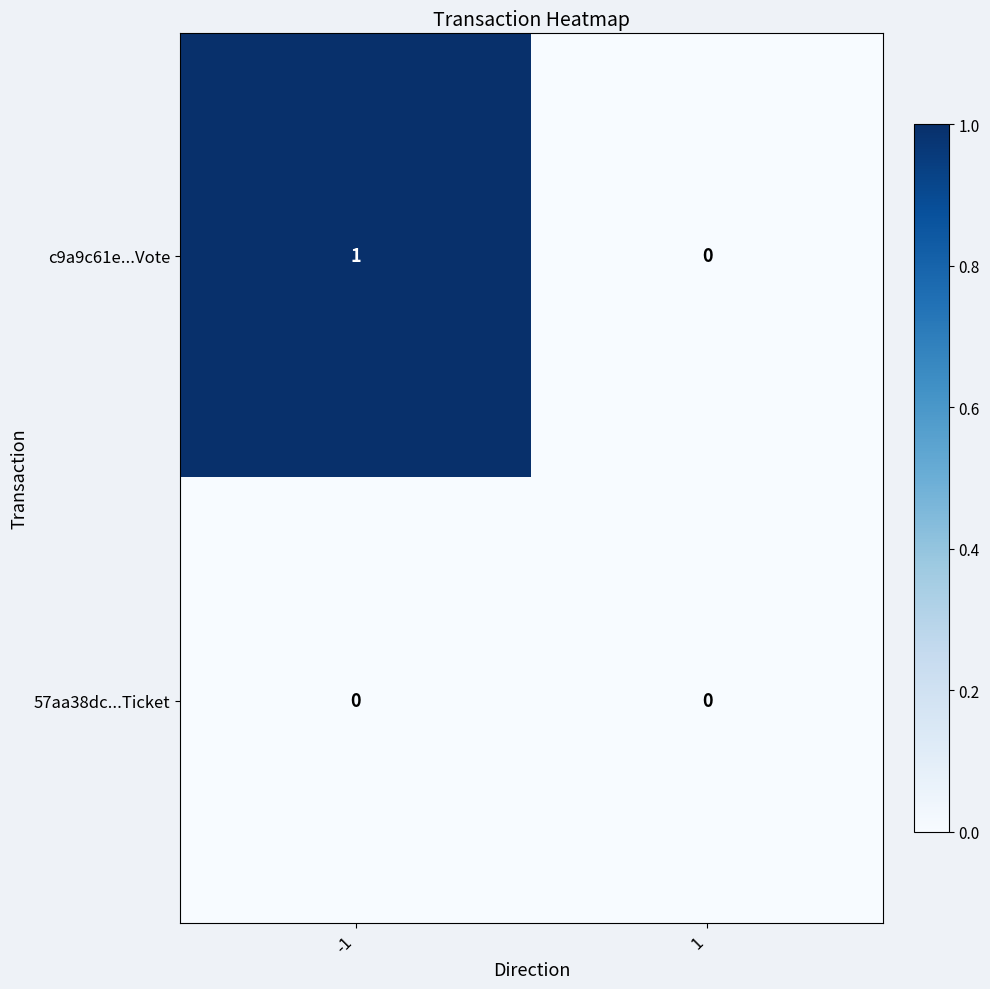

Is it true that 57aa38dc...Ticket equals 0 at -1?

True